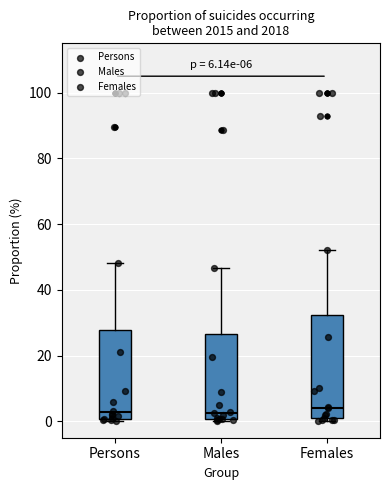

Which box is the tallest, from its lower edge to its upper edge?

Females